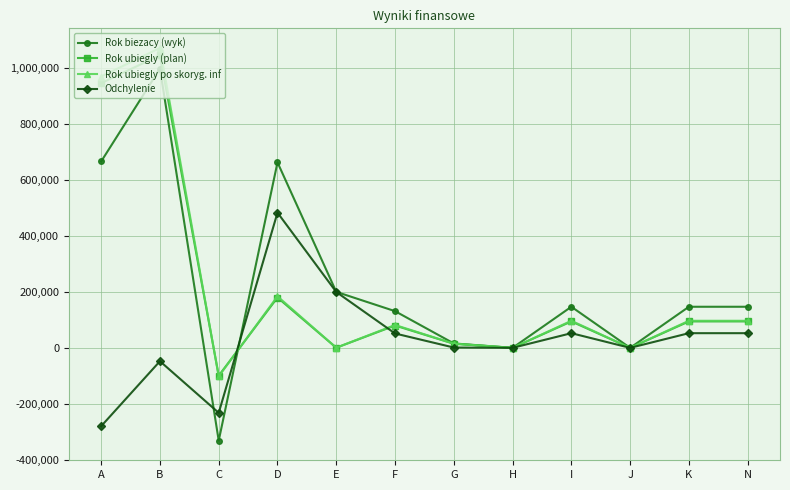

Is this an area chart (filled region under the line)?

No